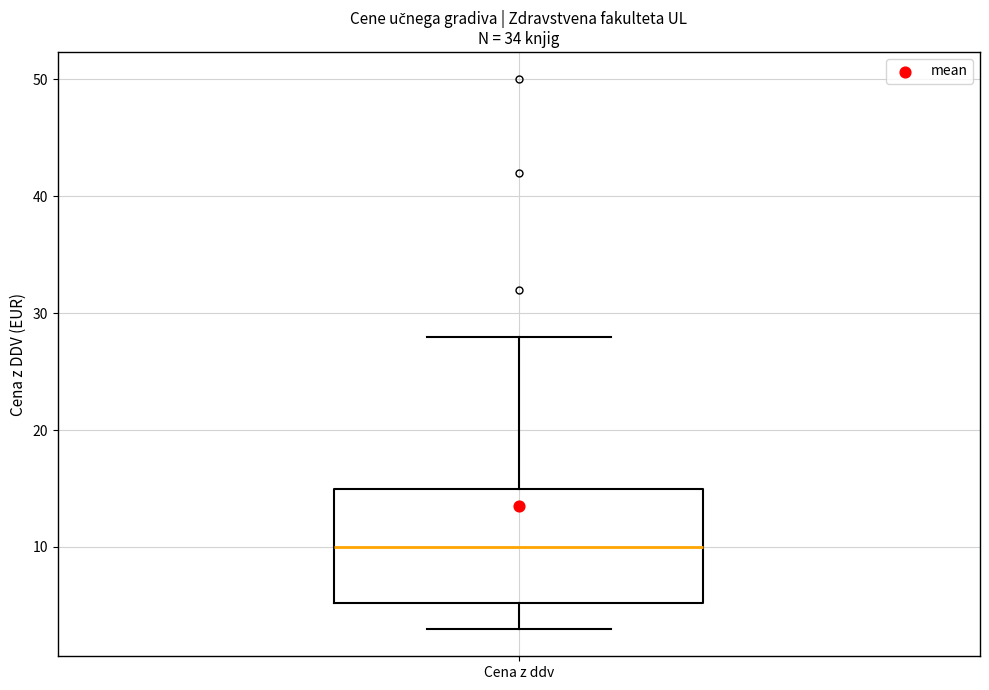

Transcribe this box plot: give where the median line is, the range the box spans, and where the two whiskers end, as read against the y-axis. The values are not printed on the chart, so give them approximately, as read against the axis.

median 10, box 5 to 15, whiskers 3 to 28